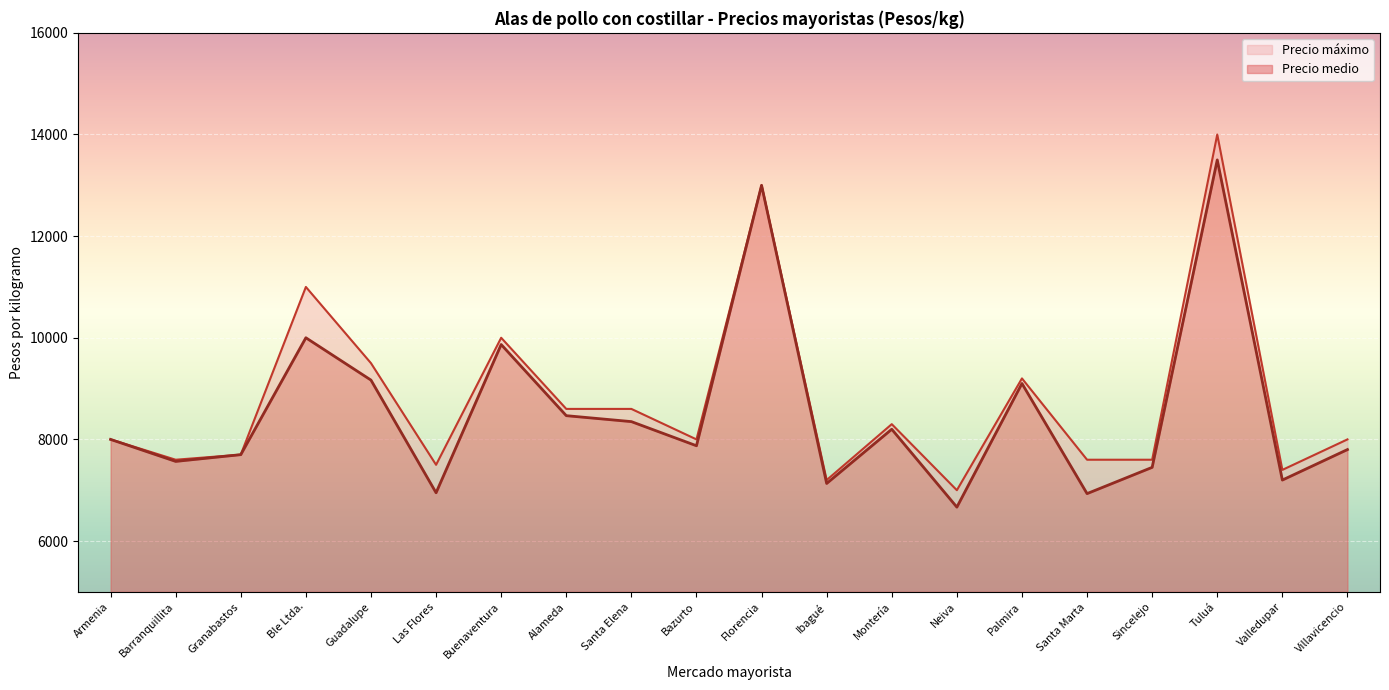

Count the number of data series in this chart.

2